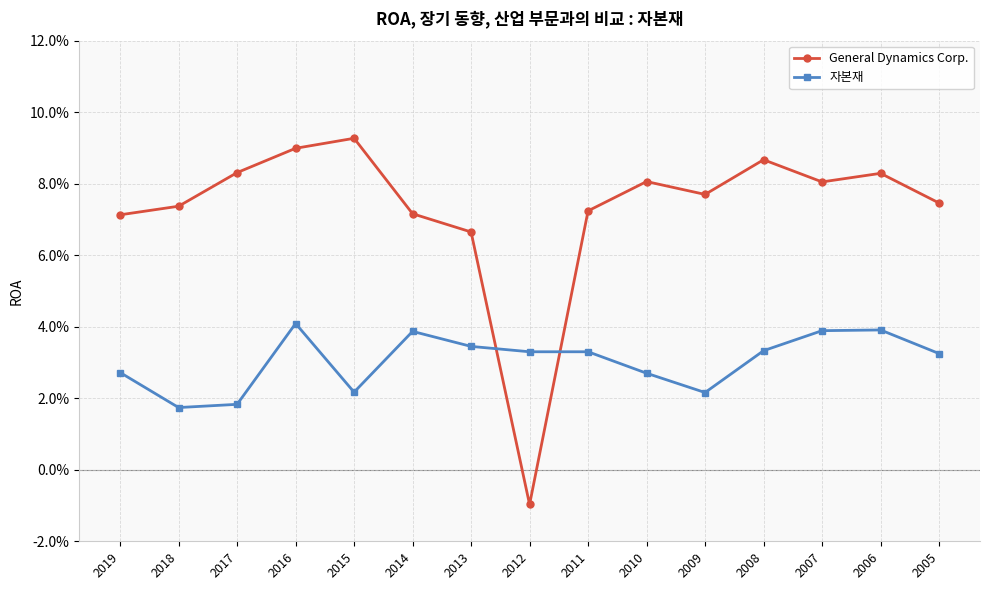

In General Dynamics Corp., how many points are lower than both neighbors (excluding endpoints)?

3